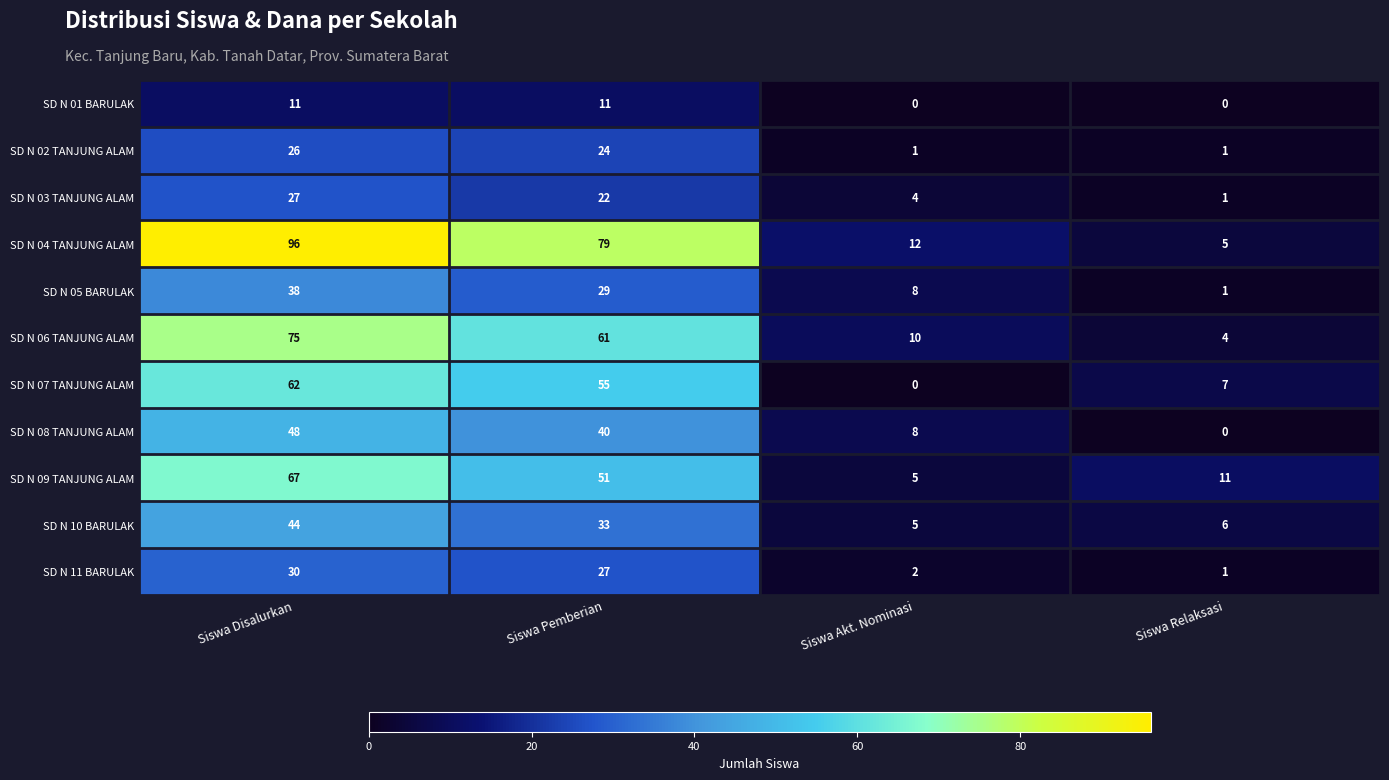

The SD N 06 TANJUNG ALAM series shows 2 at Siswa Relaksasi. True or false?

False